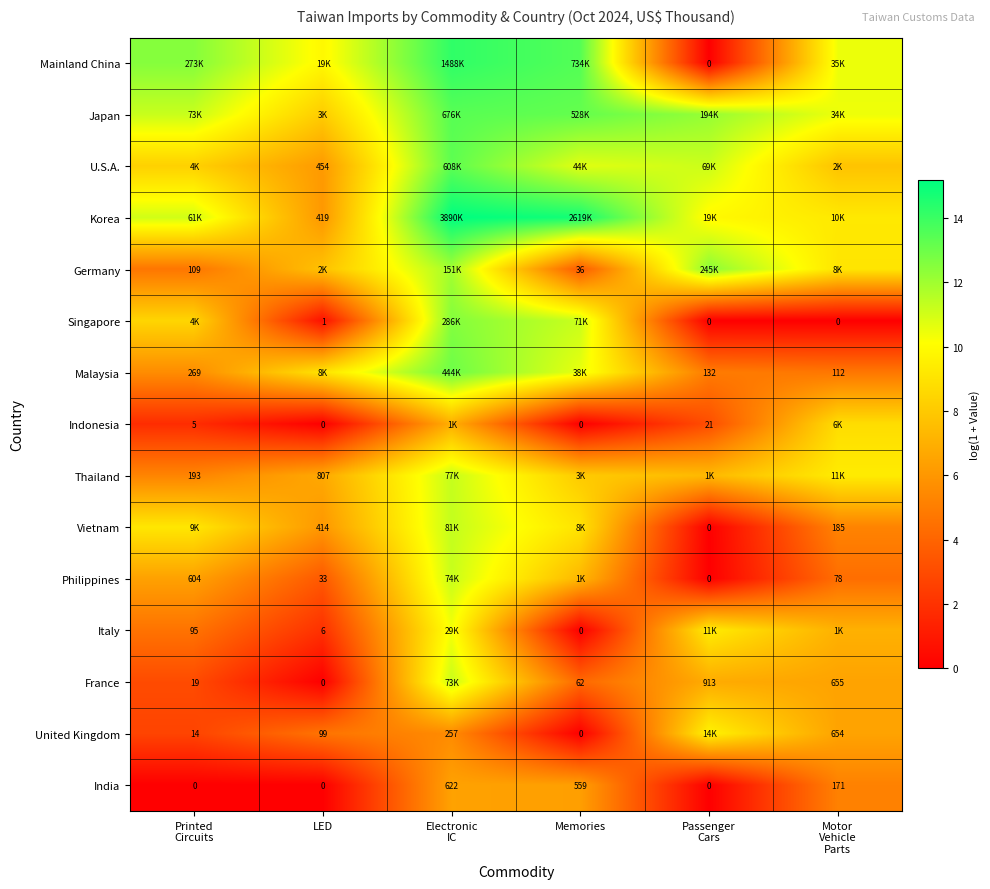

What is the maximum value for U.S.A.?

13.3